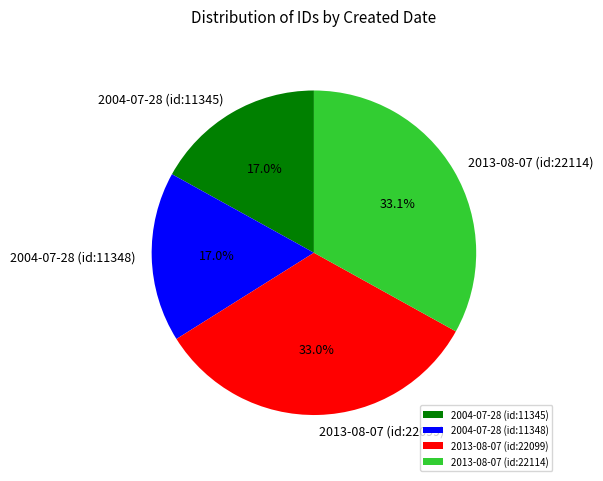

How many segments does this pie chart have?

4